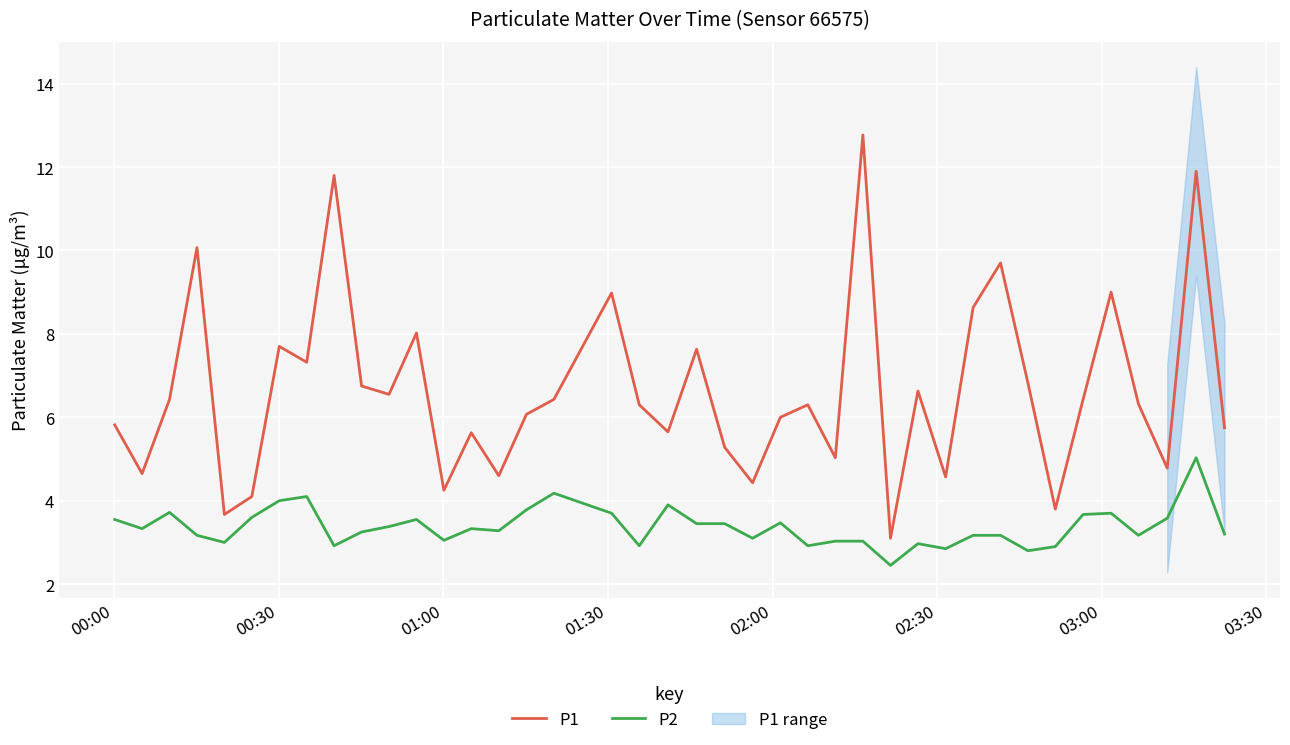

What is the maximum value for P2?

5.0